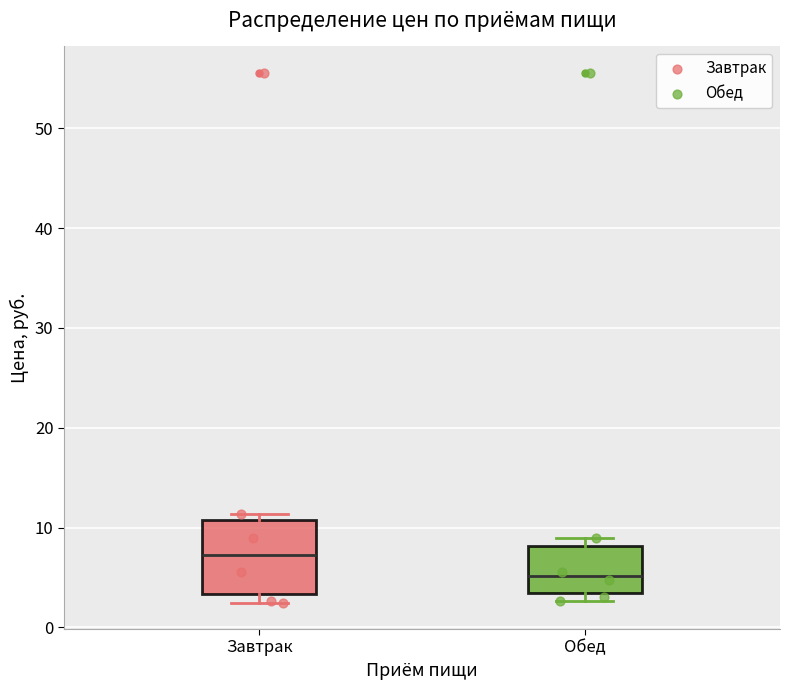

Which box is the tallest, from its lower edge to its upper edge?

Завтрак